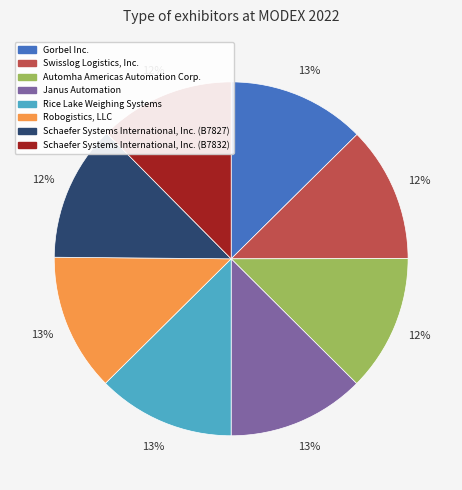

Is Automha Americas Automation Corp. the majority of the pie?

No